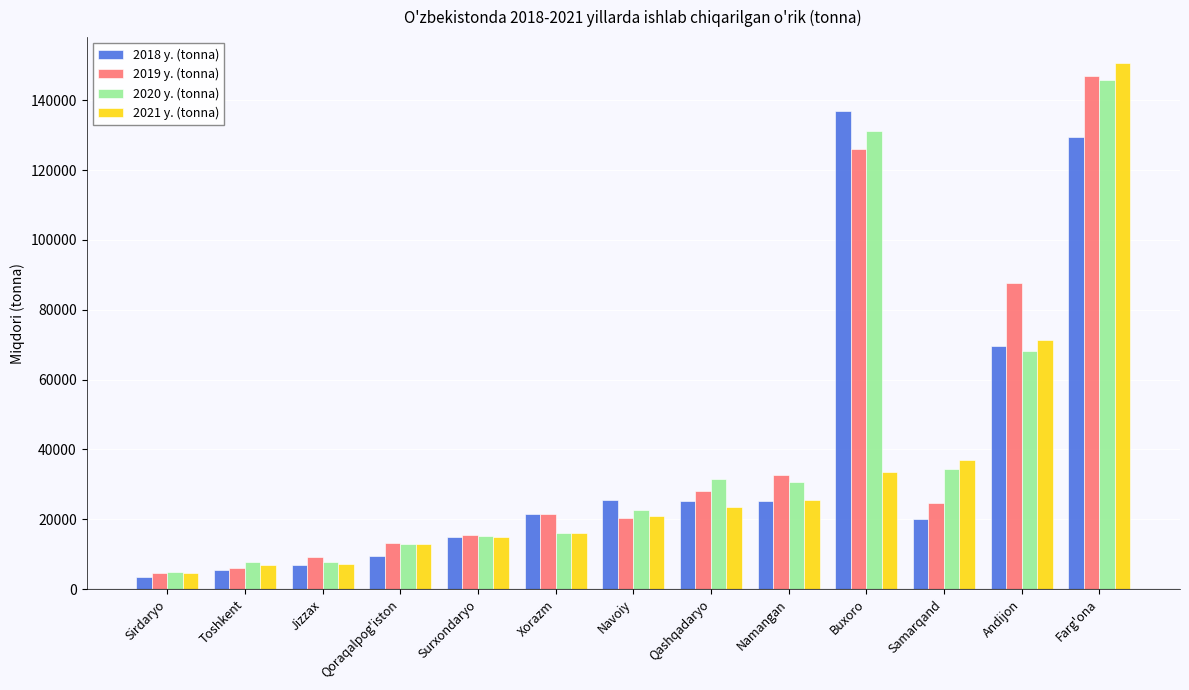

How many data points does each series have?

13